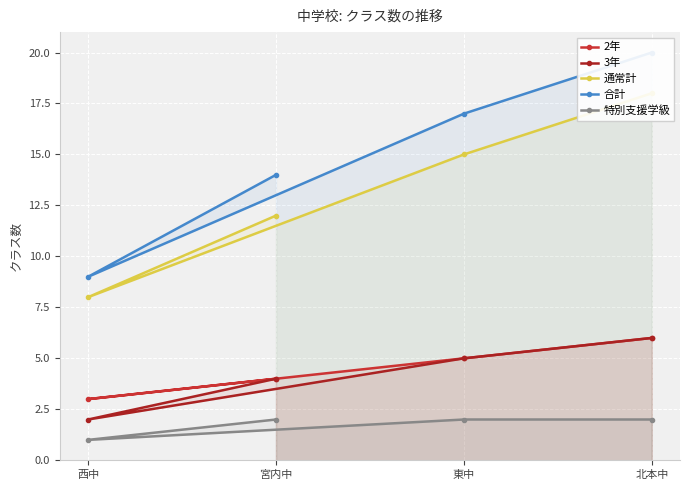

At how many categories does at least one series exceed 6?

4